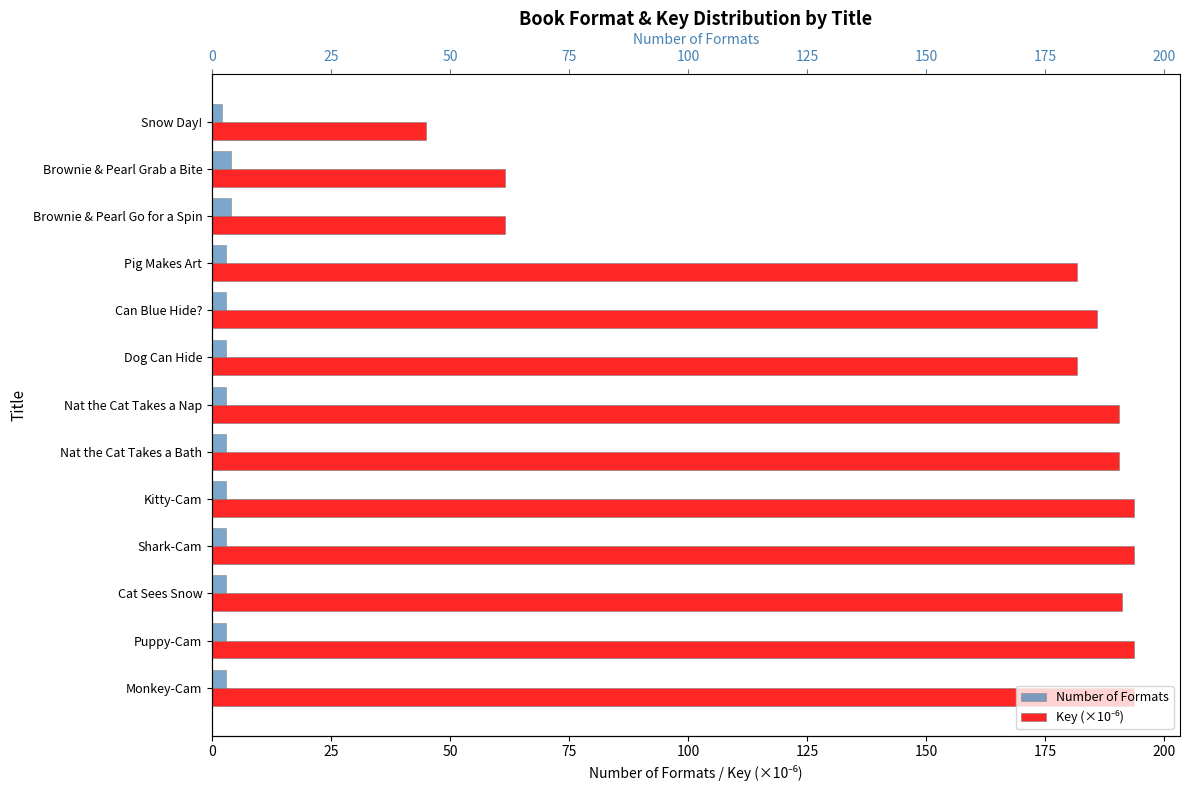

What are all the series names shown in the legend?

Number of Formats, Key (×10⁻⁶)